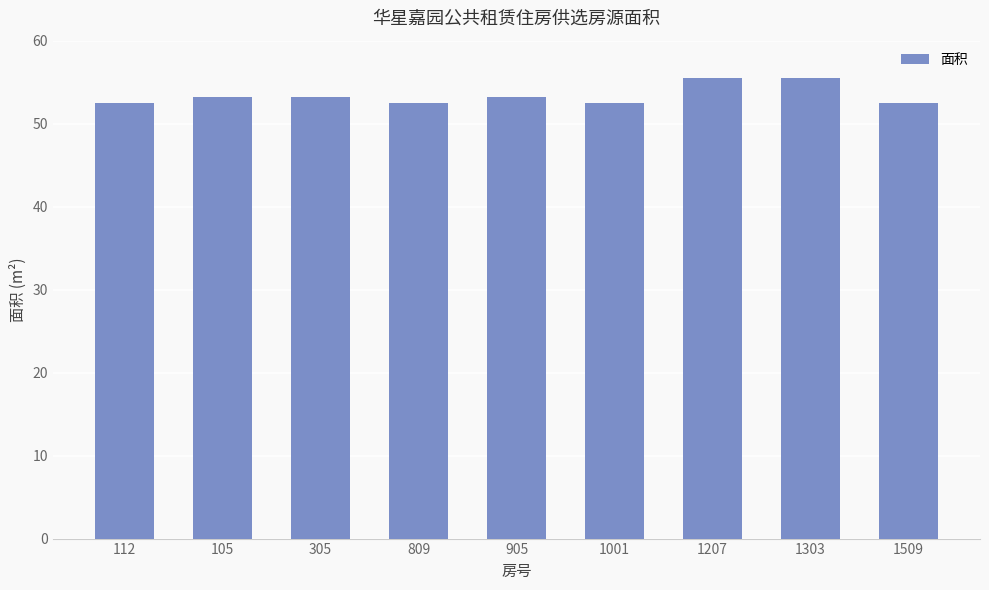

What is the minimum value shown in the chart?

52.4